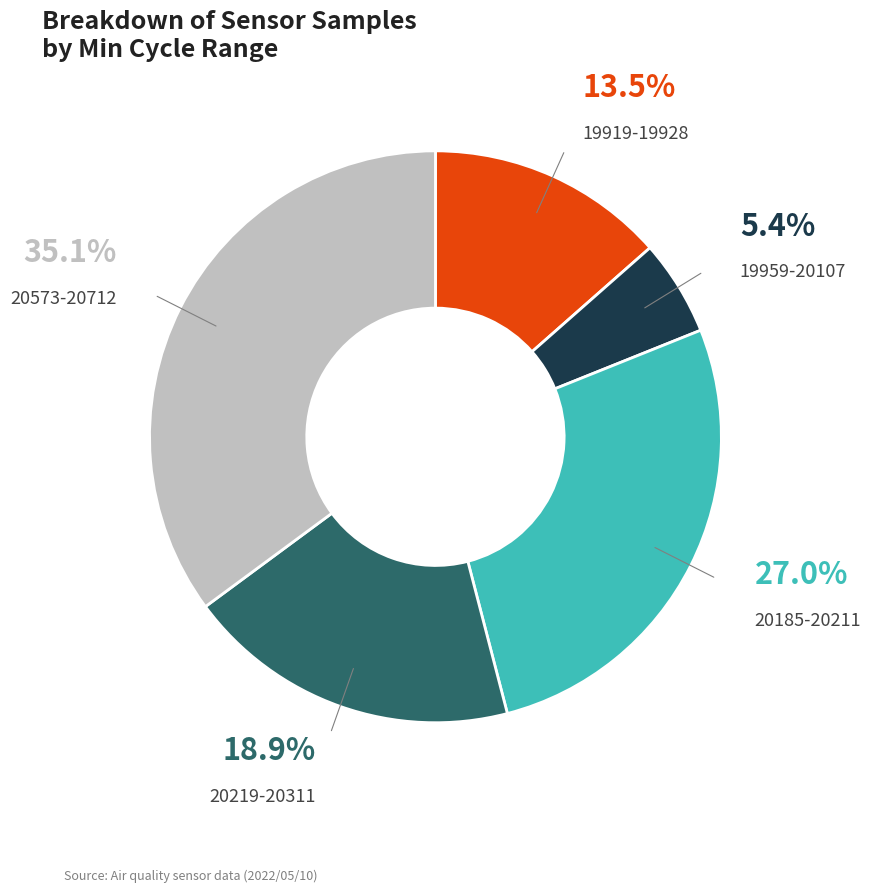

Rank the categories by value from highest to lowest.

20573-20712, 20185-20211, 20219-20311, 19919-19928, 19959-20107